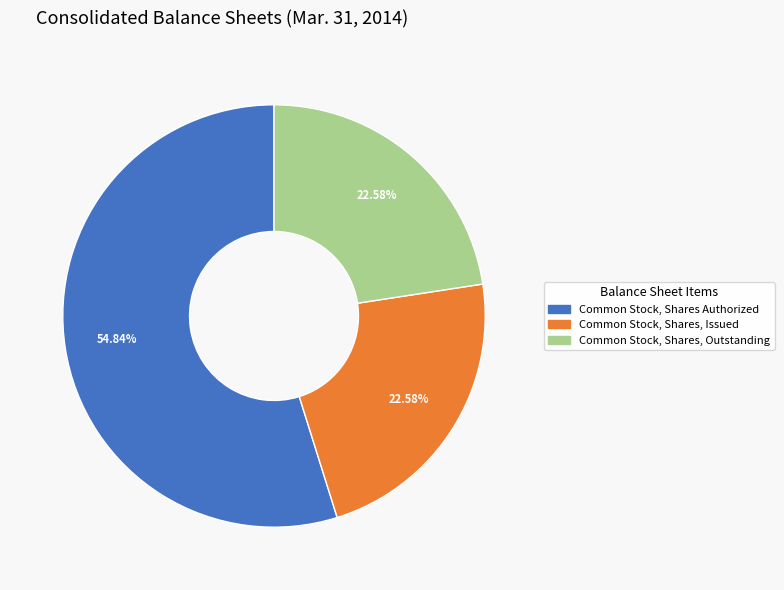

Approximately how many times larger is the value at Common Stock, Shares Authorized compared to Common Stock, Shares, Outstanding?

2.4